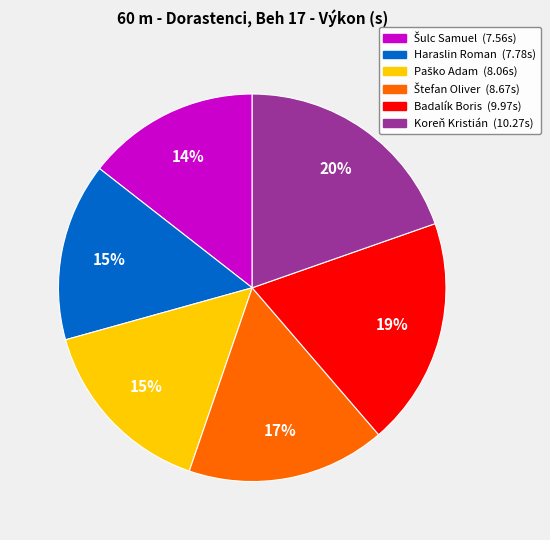

How many segments does this pie chart have?

6